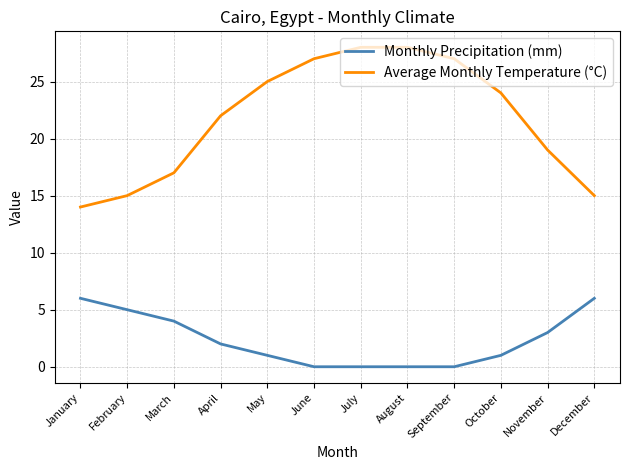

What is the greatest value displayed?

28